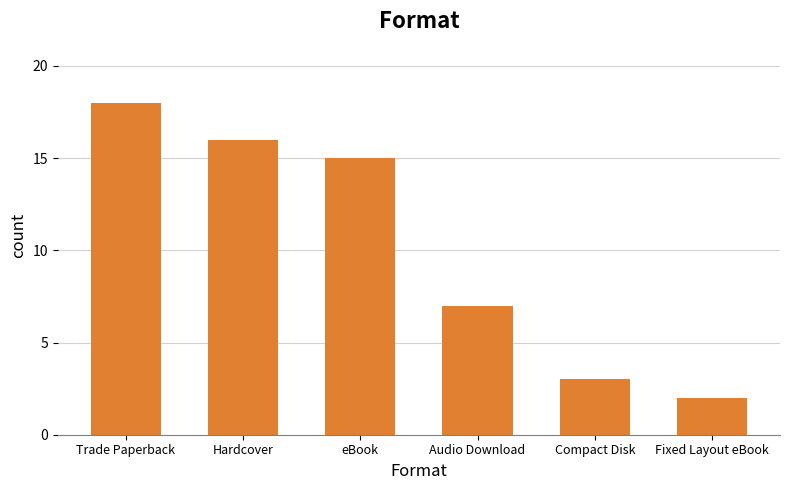

Is it true that the value at Compact Disk is 3?

True